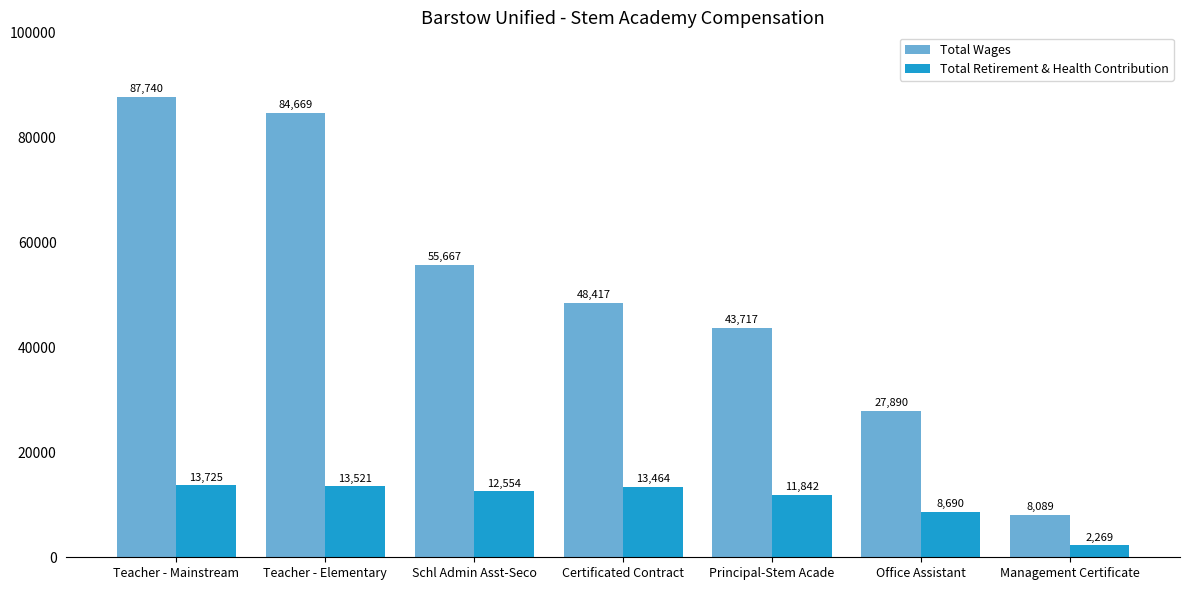

What is the minimum value shown in the chart?

2269